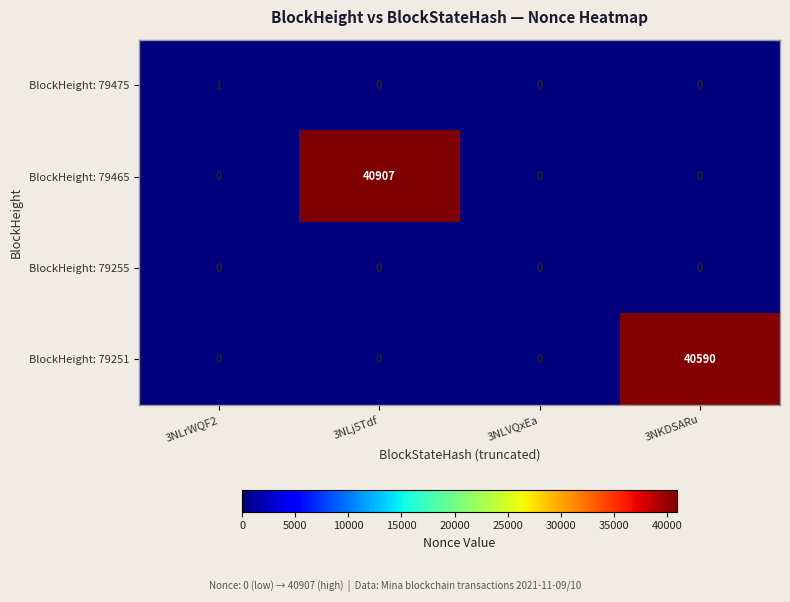

Which series changed the most between 3NLrWQF2 and 3NLVQxEa?

BlockHeight: 79475